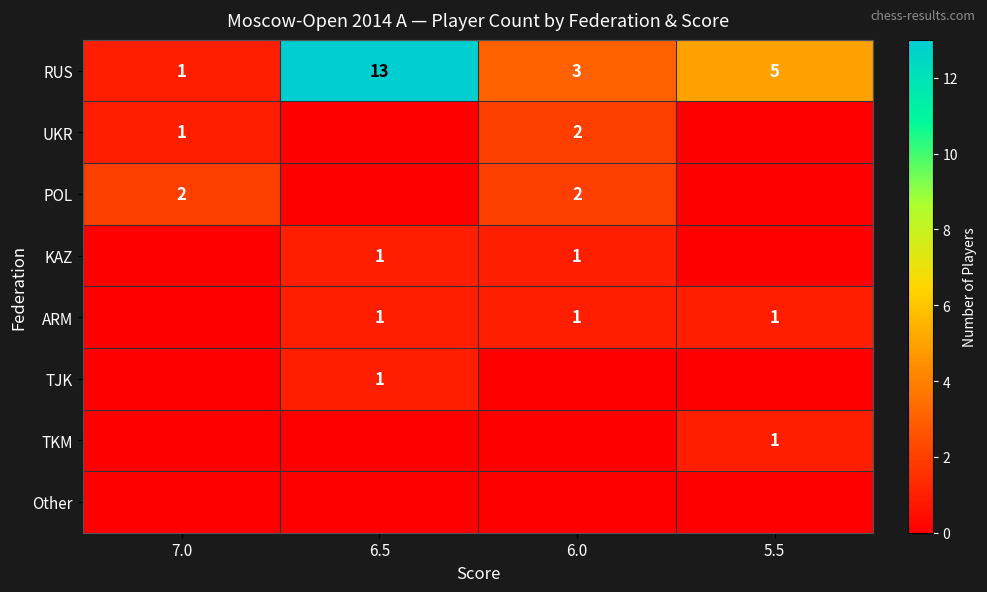

The value of POL at 7.0 is 3. True or false?

False